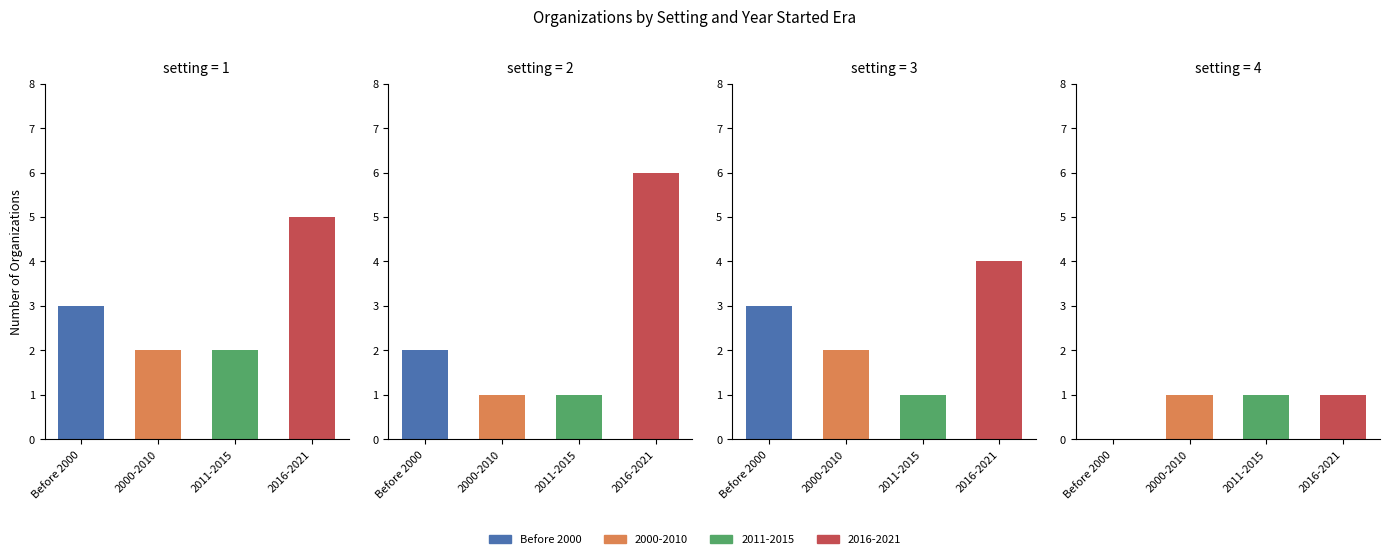

Which series changed the most between Before 2000 and 2000-2010?

During School